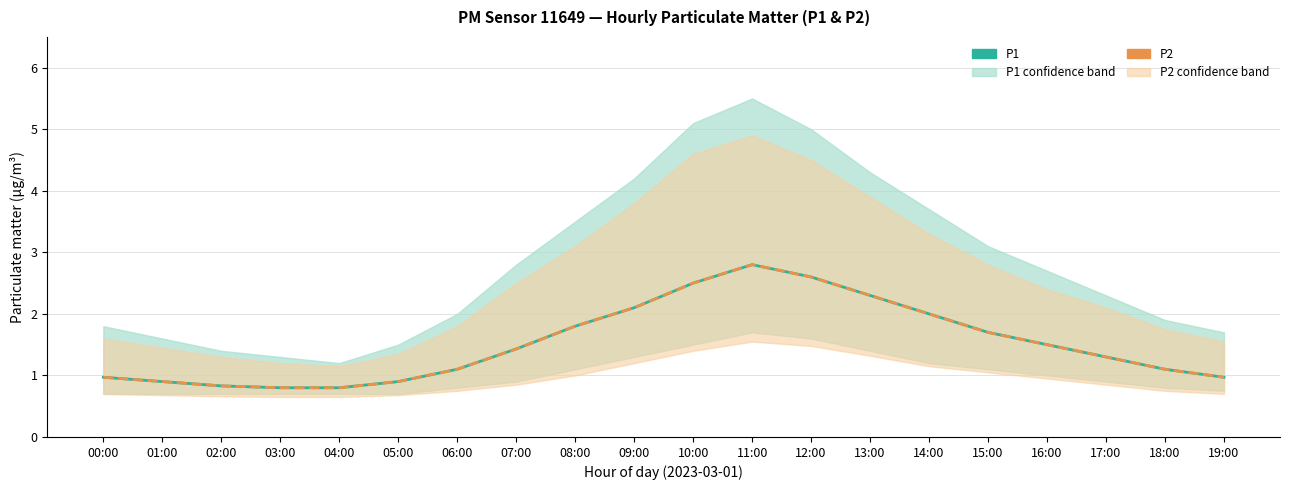

Is it true that P2 equals 1.2 at 04:00?

False